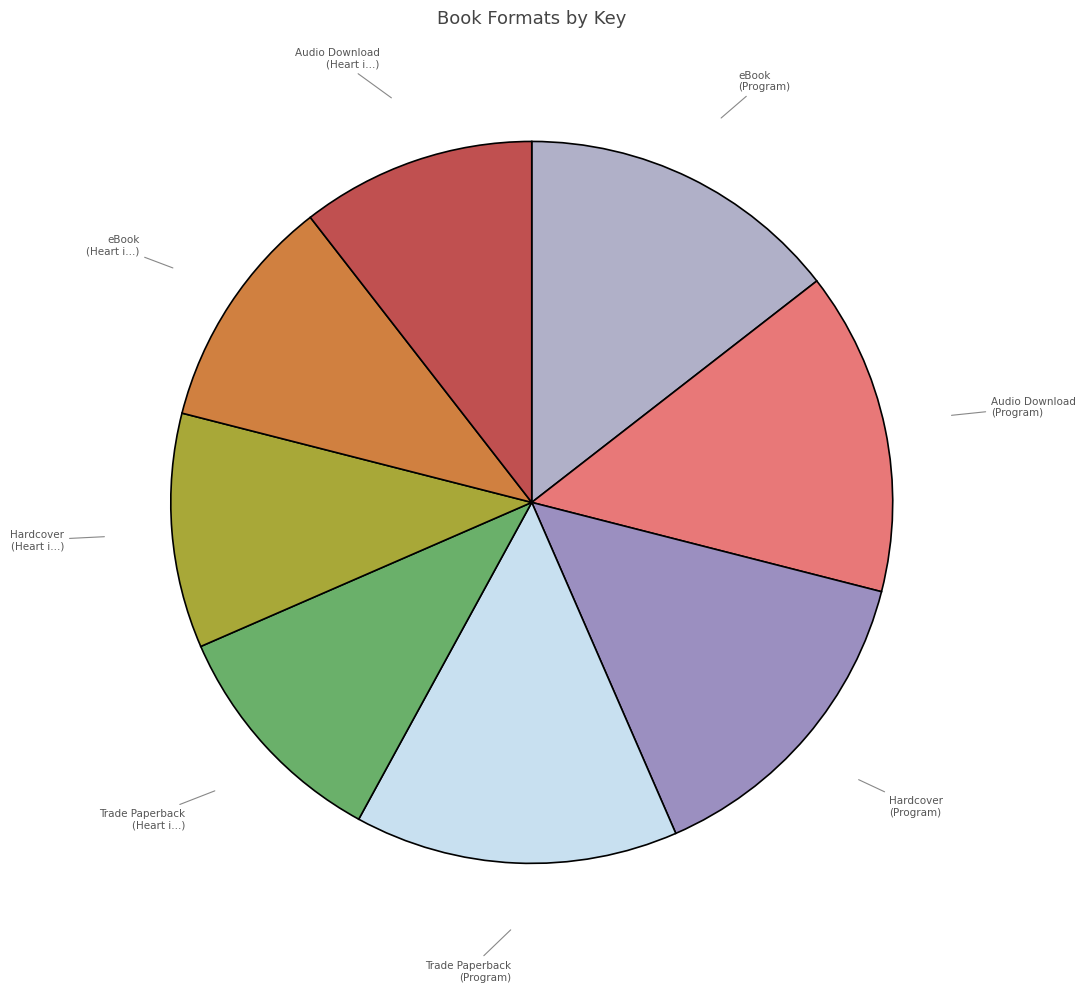

Is there a majority slice in this chart?

No